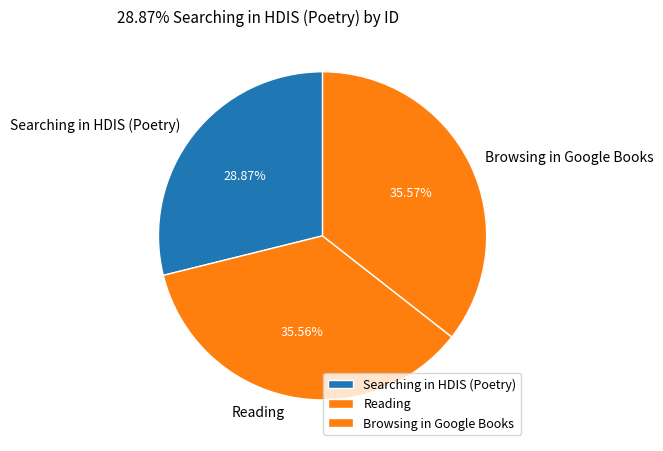

To the nearest percent, what is the average slice percentage?

33%